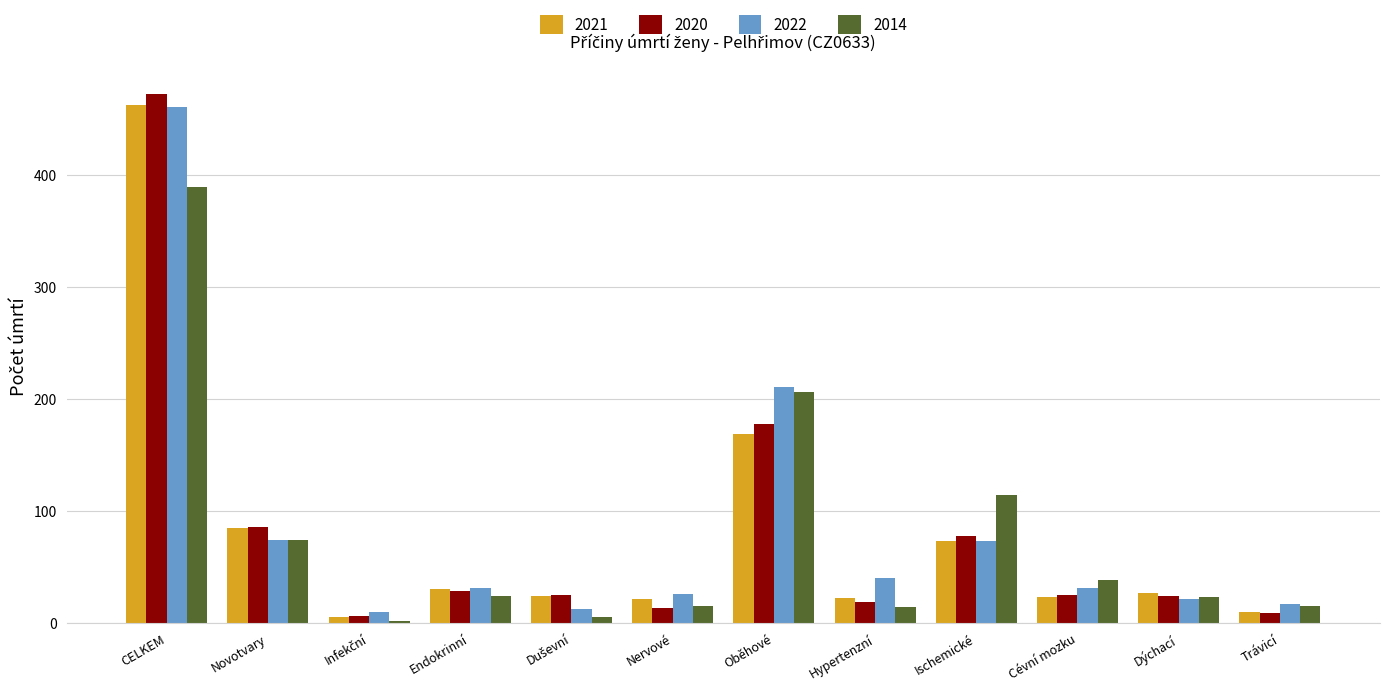

Is it true that 2022 equals 31 at Endokrinní?

True